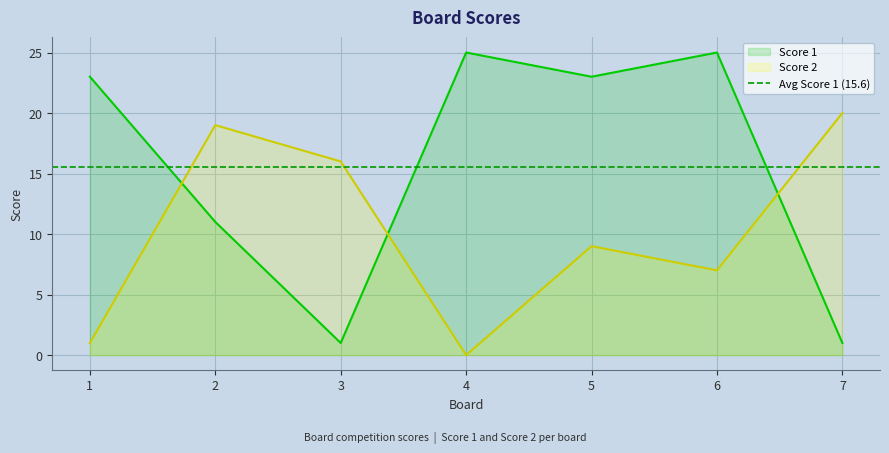

Reading left to right, transcribe all the data shown in this chart.

Score 1: 1=23	2=11	3=1	4=25	5=23	6=25	7=1
Score 2: 1=1	2=19	3=16	4=0	5=9	6=7	7=20